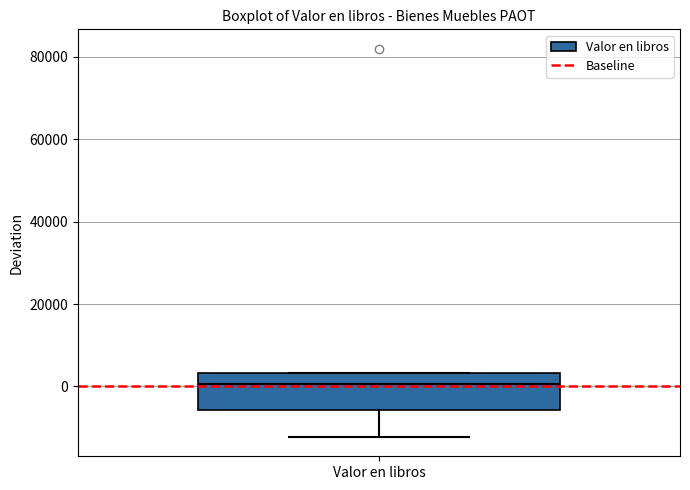

Read this box plot against the y-axis: the position of the median line, the range covered by the box, and the ends of both whiskers. The values are not printed on the chart, so give them approximately, as read against the axis.

median 0, box -6000 to 4000, whiskers -12000 to 4000